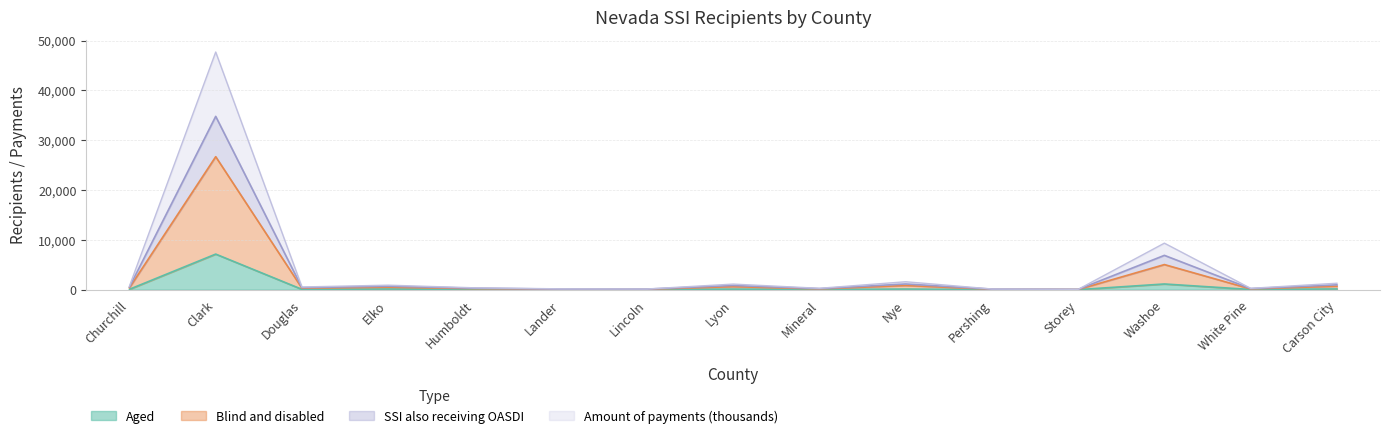

What is the maximum value for Aged?

7139